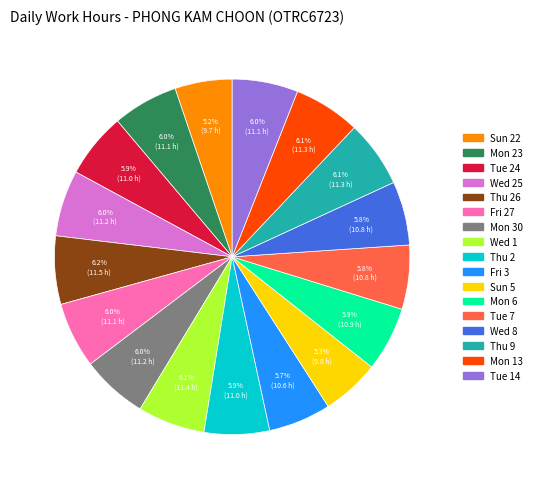

Does any single category account for the majority?

No